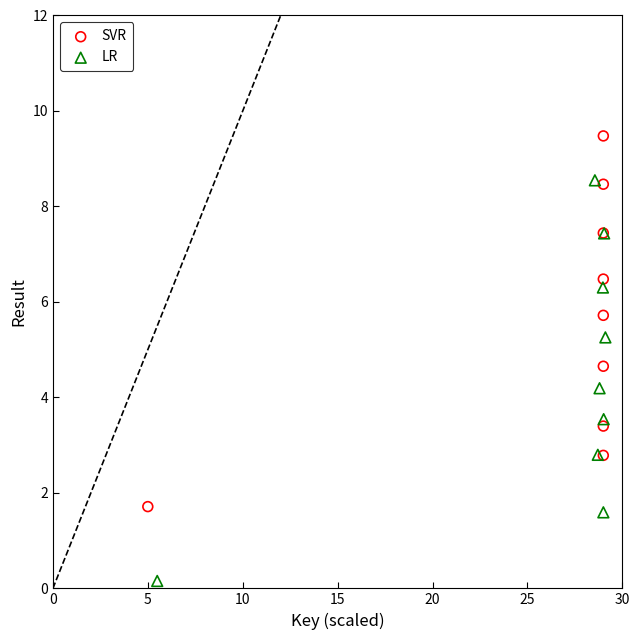

Which series has the widest spread of Y values?

LR